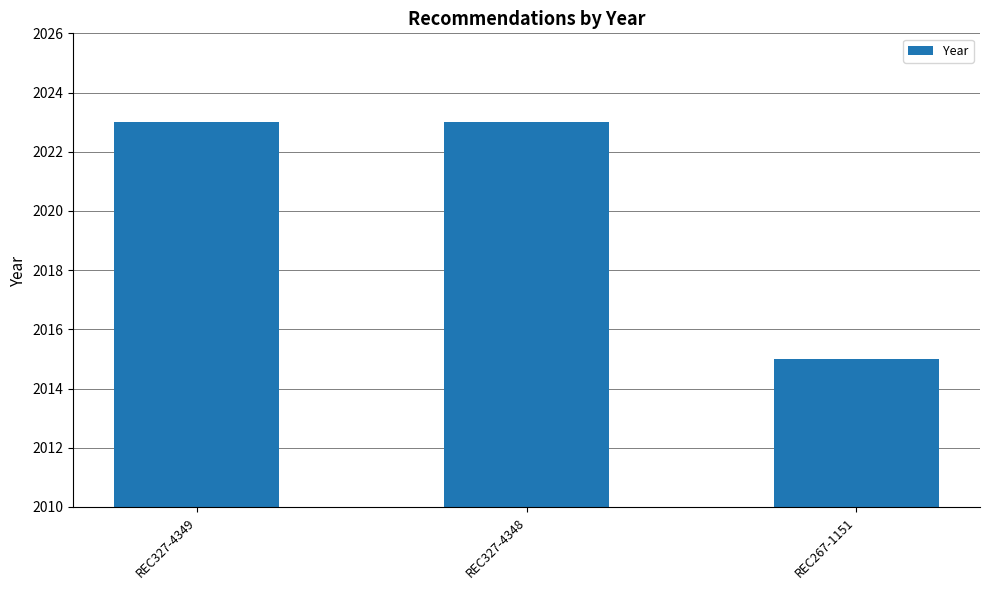

What is the difference between the values at REC327-4349 and REC267-1151?

8